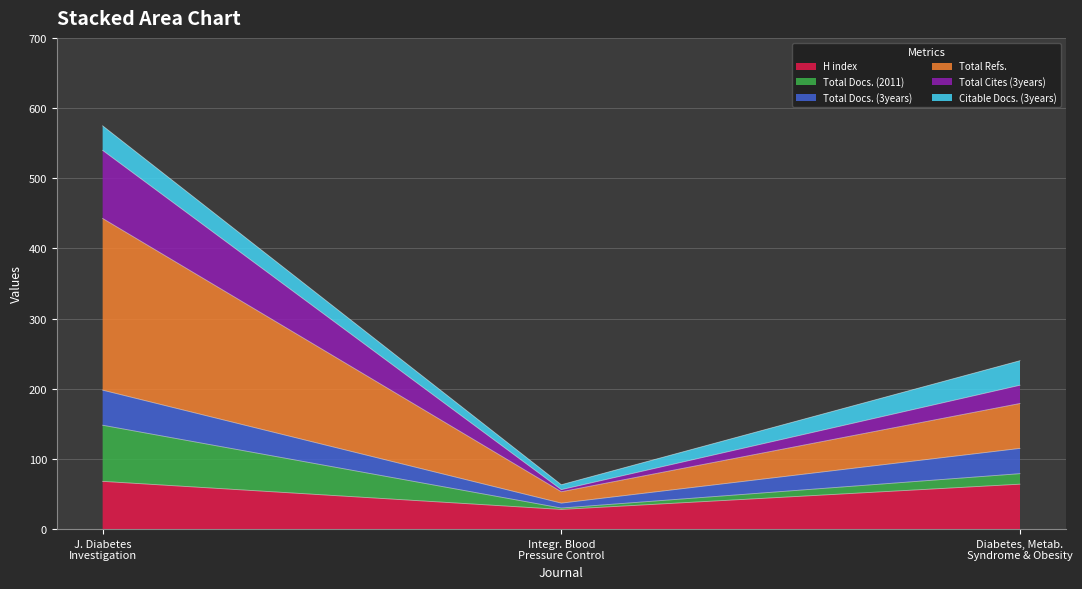

At how many categories does at least one series exceed 557?

1